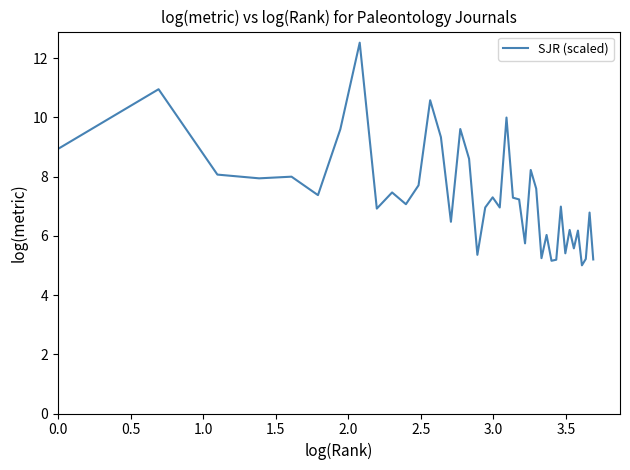

What is the difference between the maximum and minimum values?

7.5